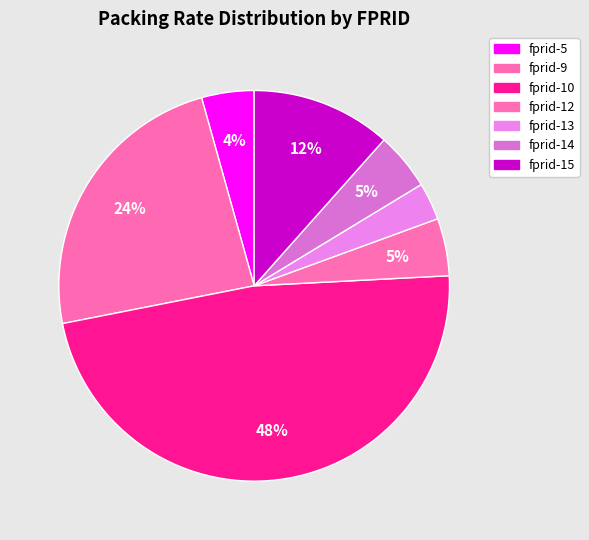

To the nearest percent, what is the difference between the largest and smallest slice percentages?

45%